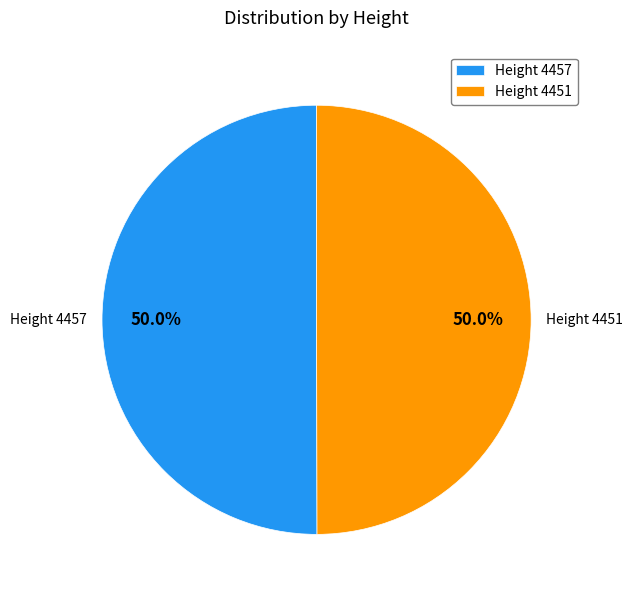

Approximately how many times larger is the value at Height 4451 compared to Height 4457?

1.0